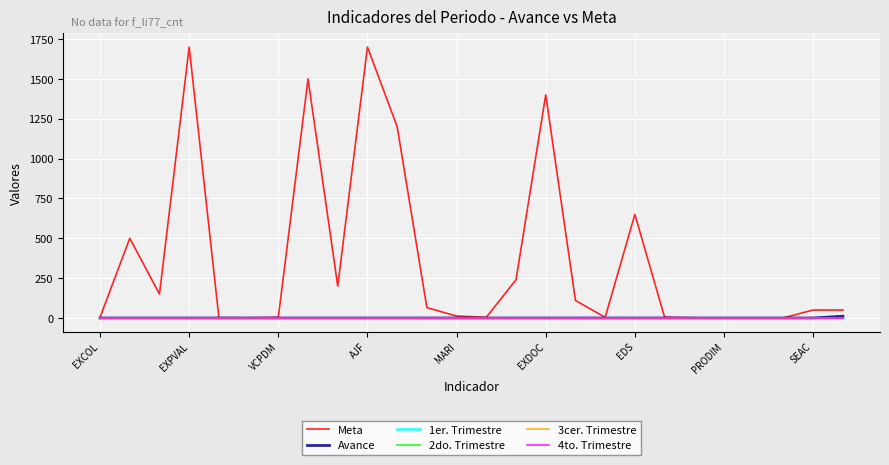

Does the chart display data point markers on the line(s)?

No